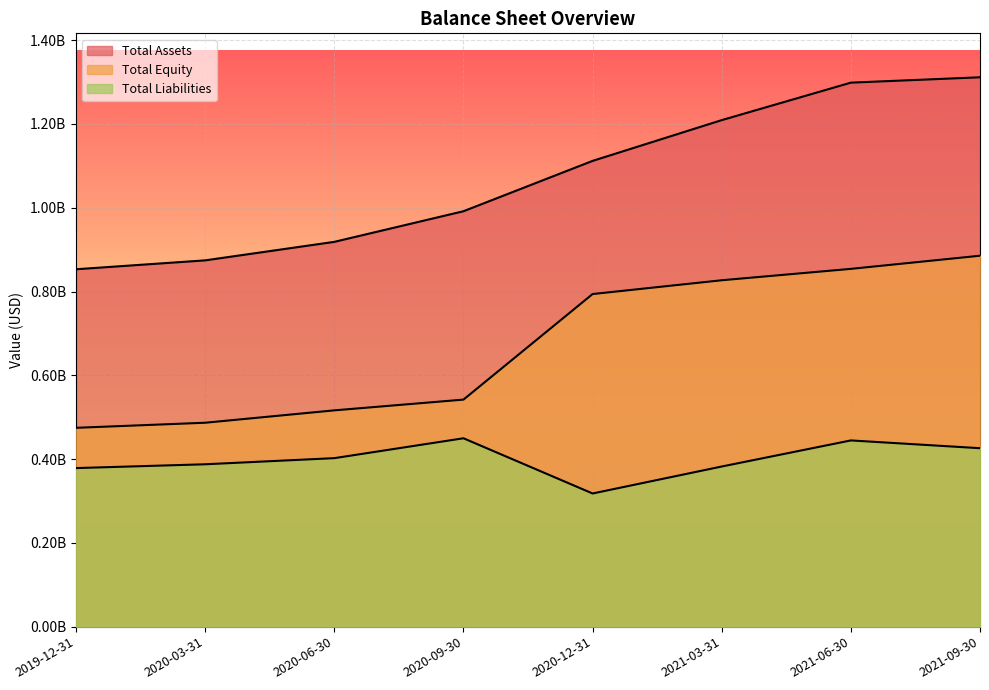

List the labels in order of Total Assets value, largest first.

2021-09-30, 2021-06-30, 2021-03-31, 2020-12-31, 2020-09-30, 2020-06-30, 2020-03-31, 2019-12-31